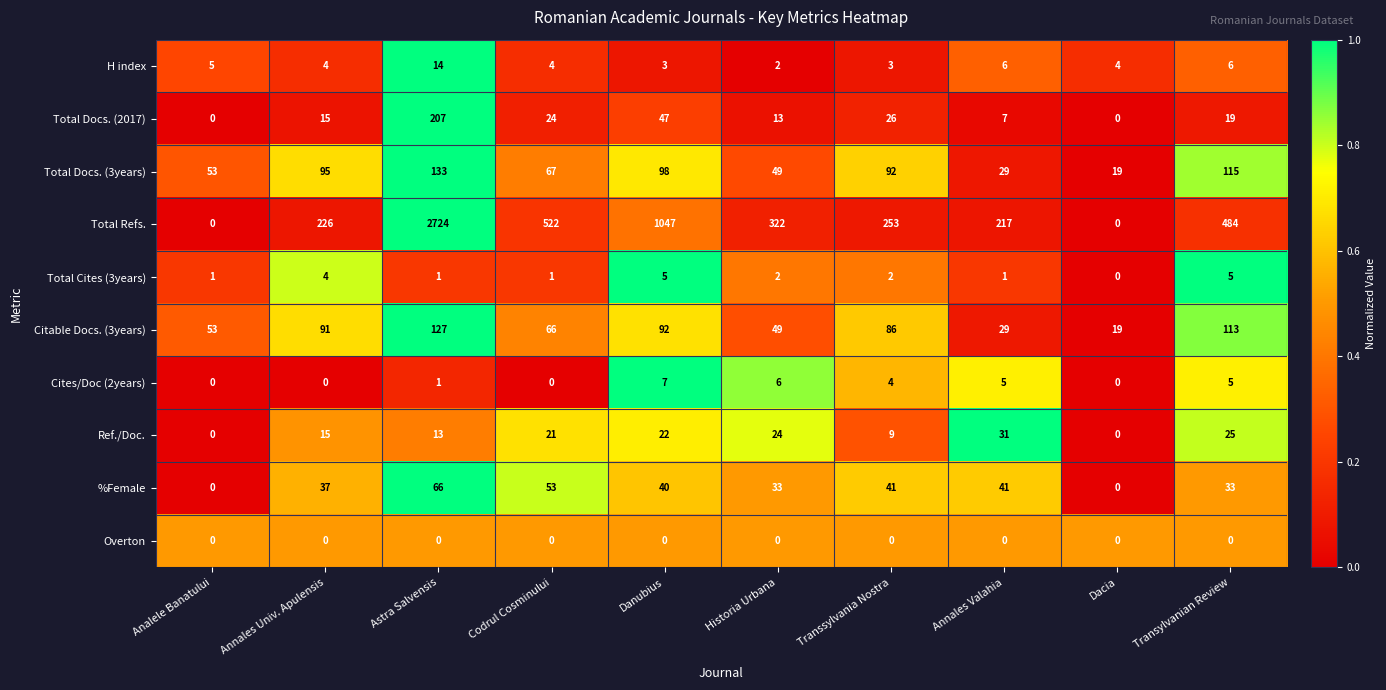

What is the total value across all series at Annales Valahia?

366